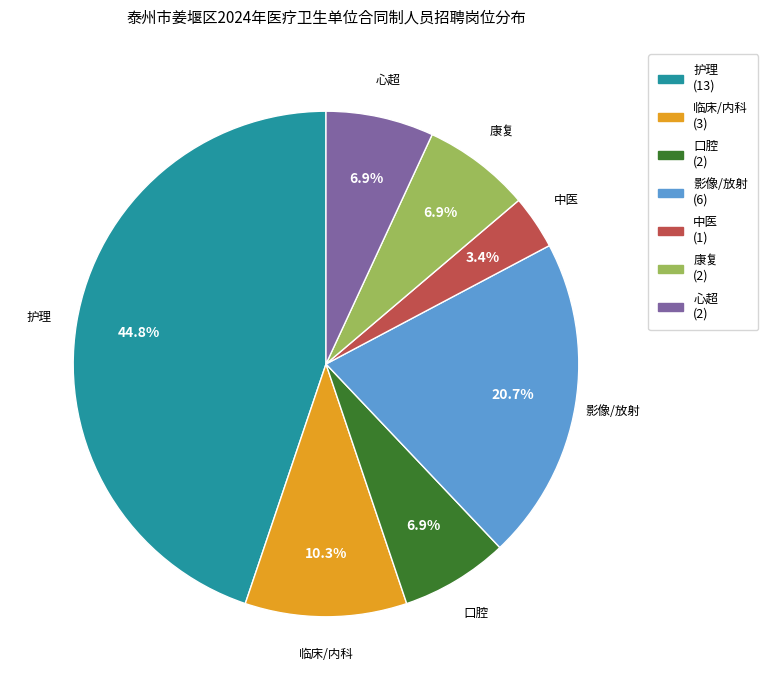

How many segments does this pie chart have?

7